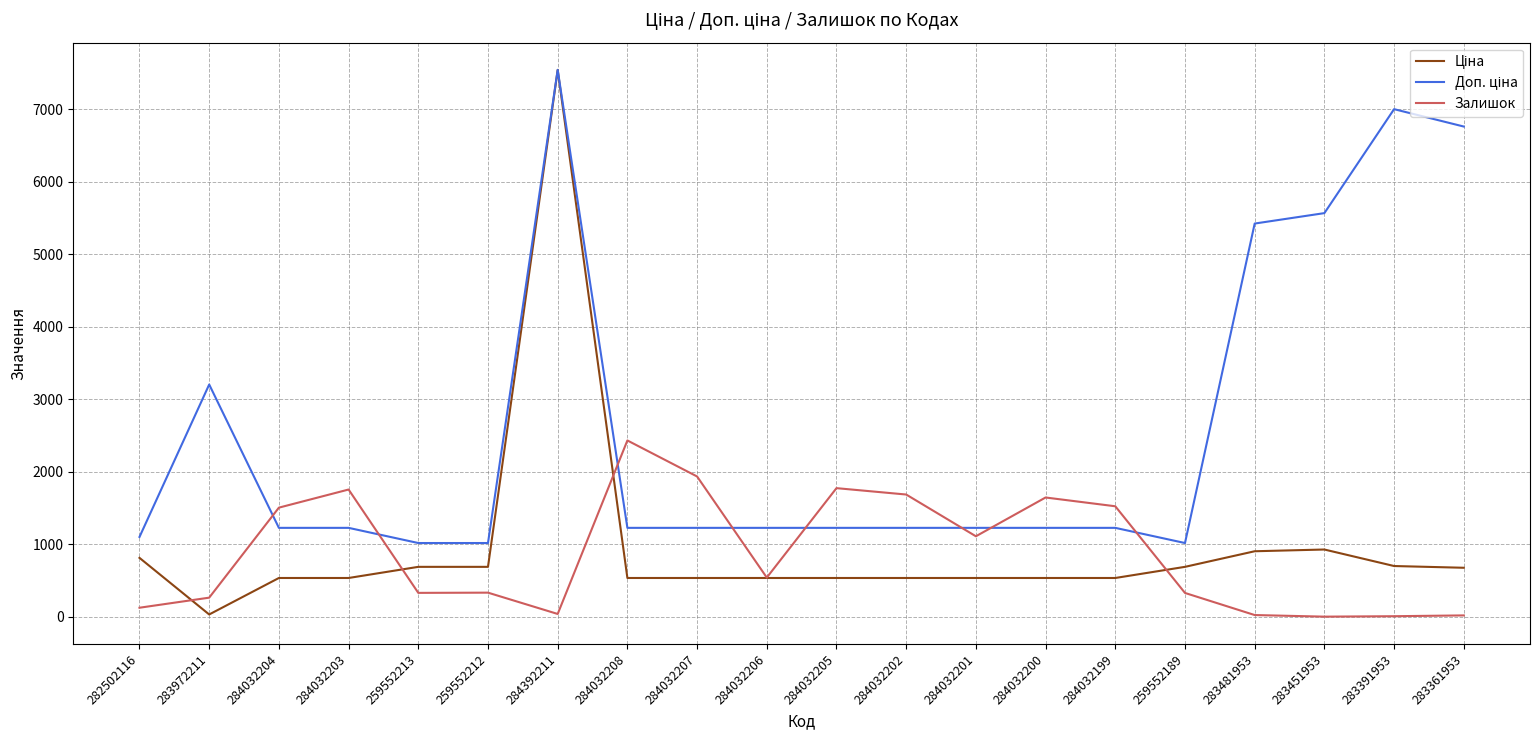

What is the difference between the highest and lowest values at 284032206?

691.7